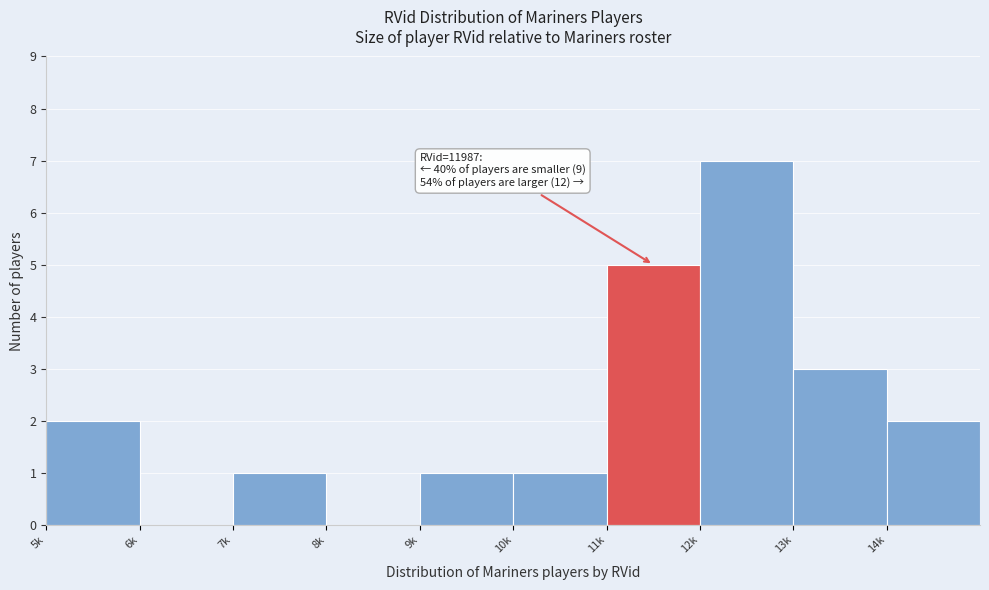

Reading left to right, what are all the values shown in this chart?

5k=2	6k=0	7k=1	8k=0	9k=1	10k=1	11k=5	12k=7	13k=3	14k=2